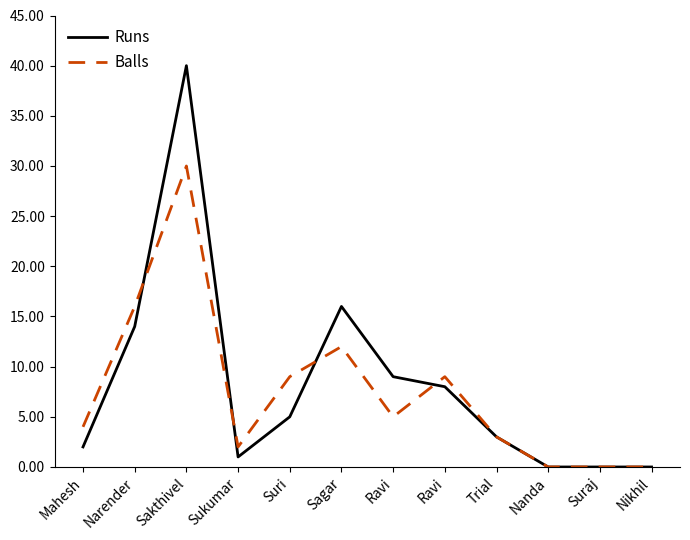

How many lines are shown in the chart?

2